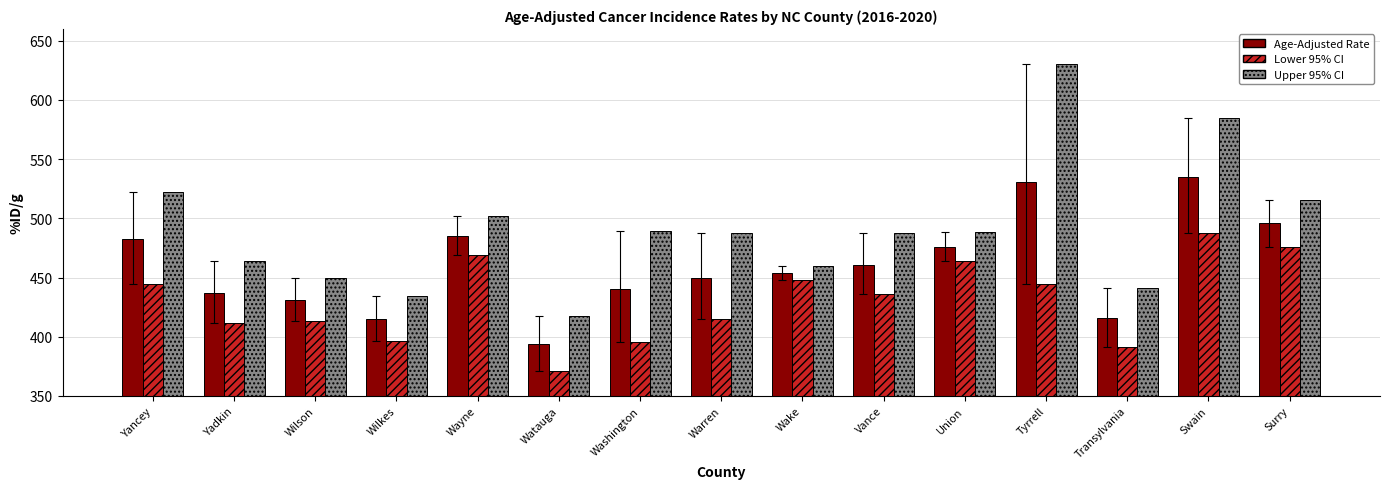

What are all the series names shown in the legend?

Age-Adjusted Rate, Lower 95% CI, Upper 95% CI